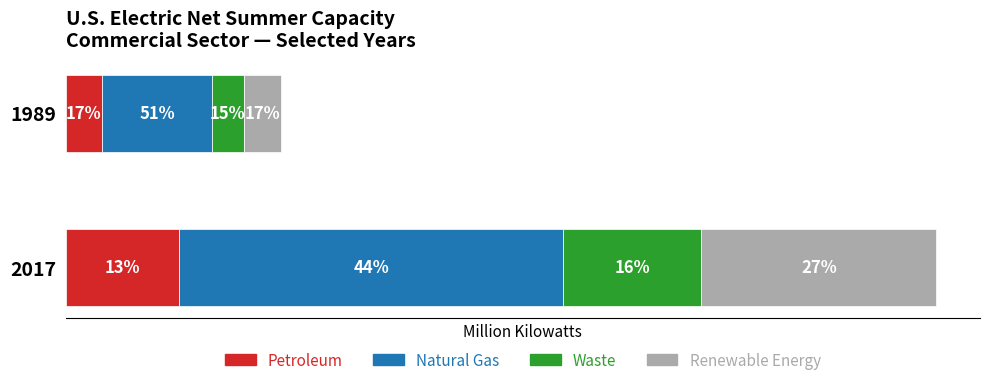

What are all the series names shown in the legend?

Petroleum, Natural Gas, Waste, Renewable Energy